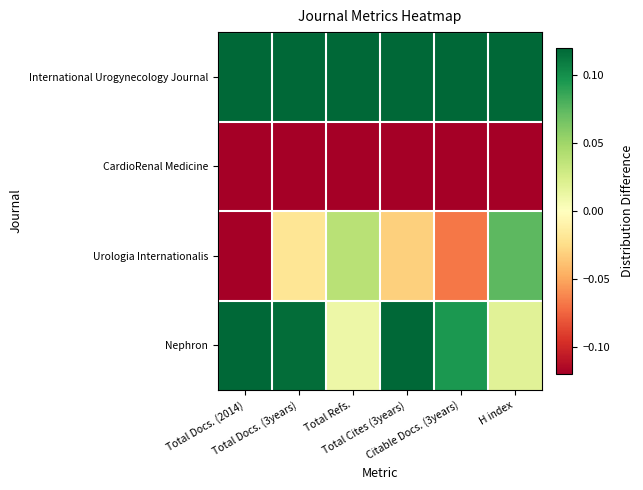

How many data points does each series have?

6